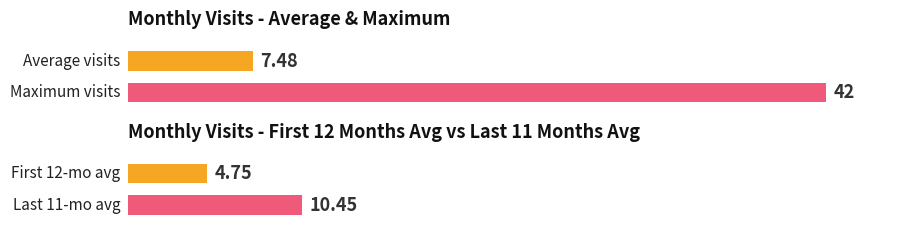

True or false: the data shows 3 at 2024-02.

False